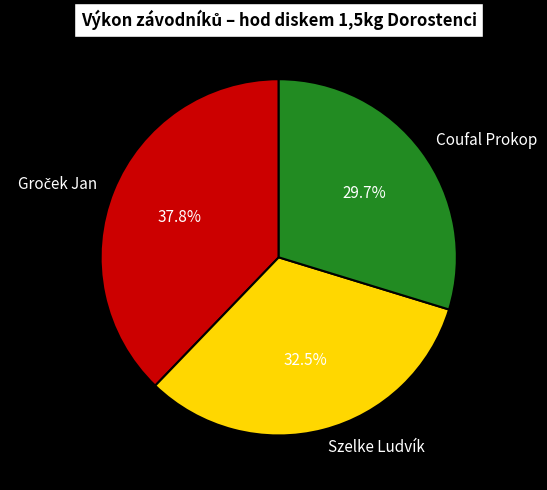

Which slice is the smallest?

Coufal Prokop